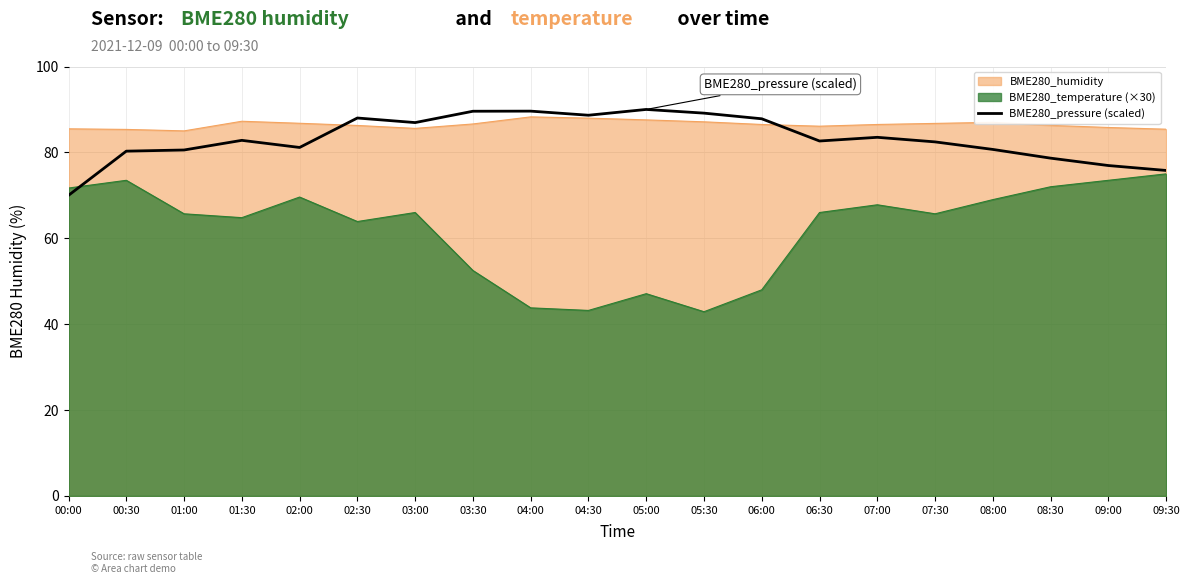

At which category does the chart reach its peak across all series?

05:00